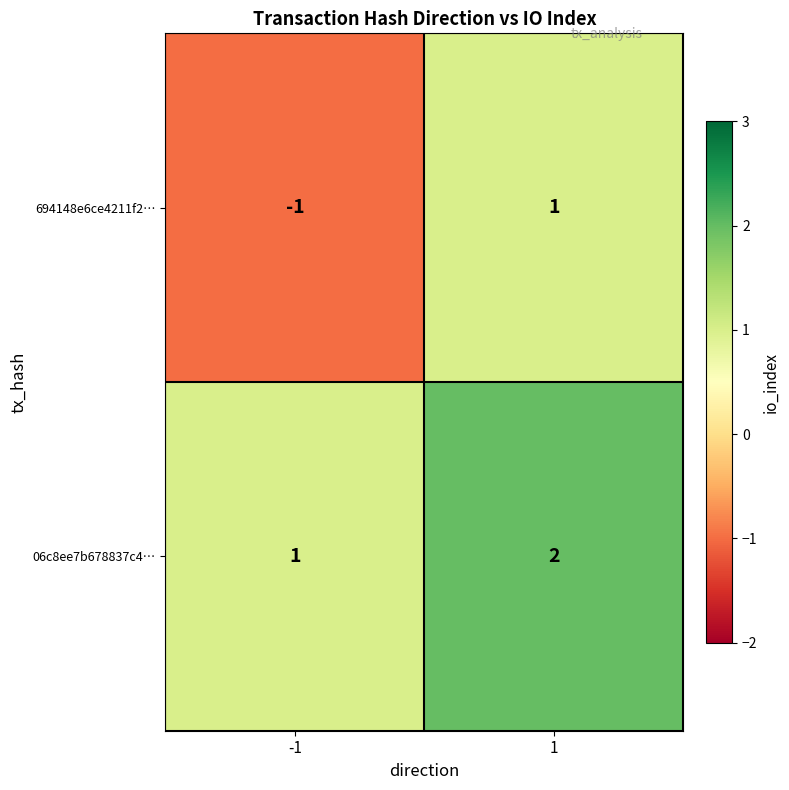

At how many categories does at least one series exceed 0?

2